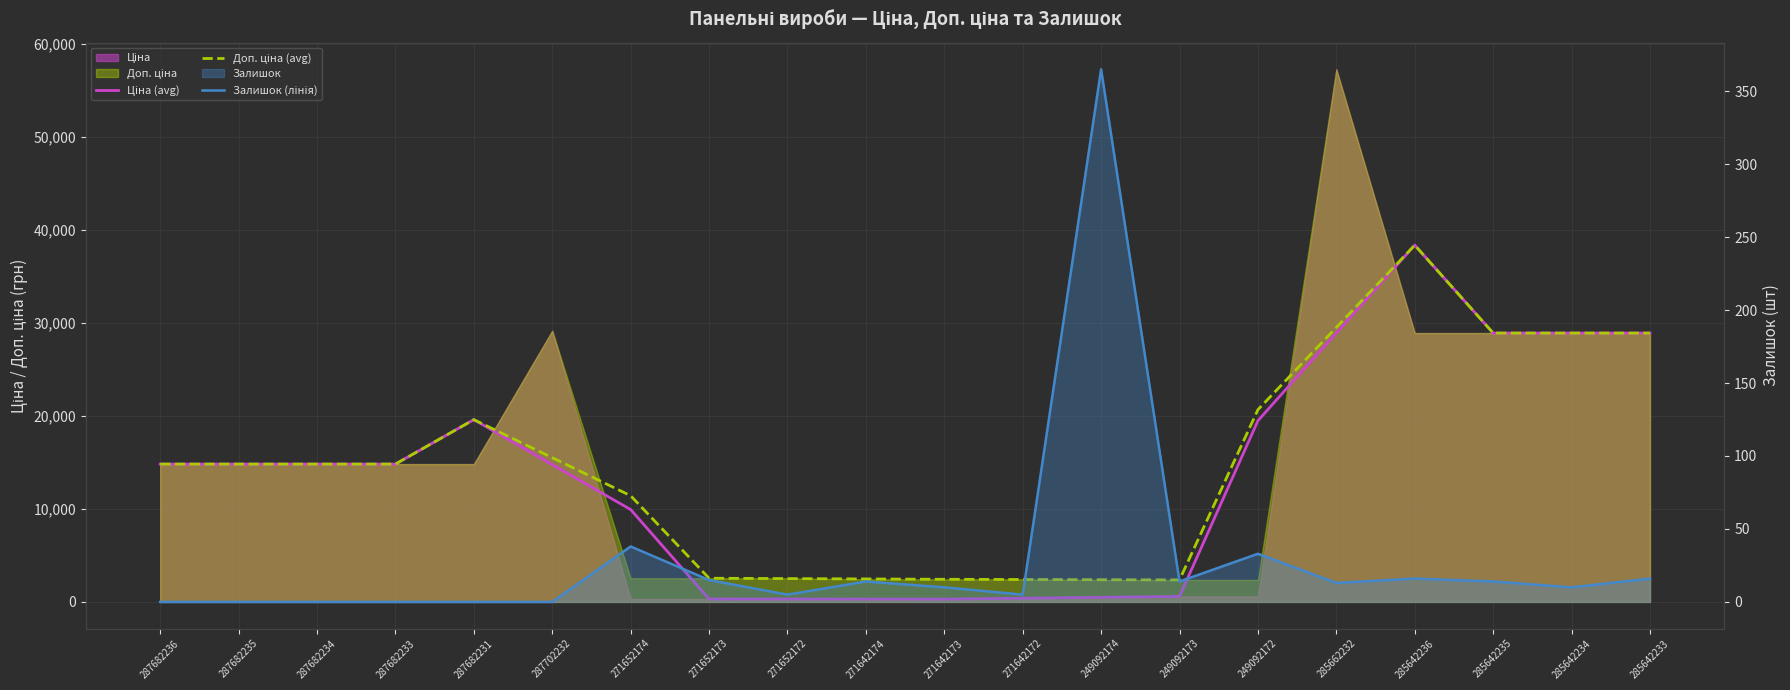

Which category has the highest value in the Ціна (avg) series?

285642236